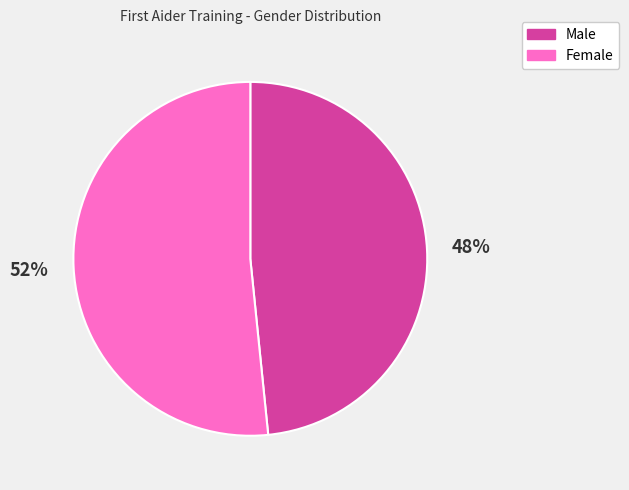

Which category accounts for the majority?

Female